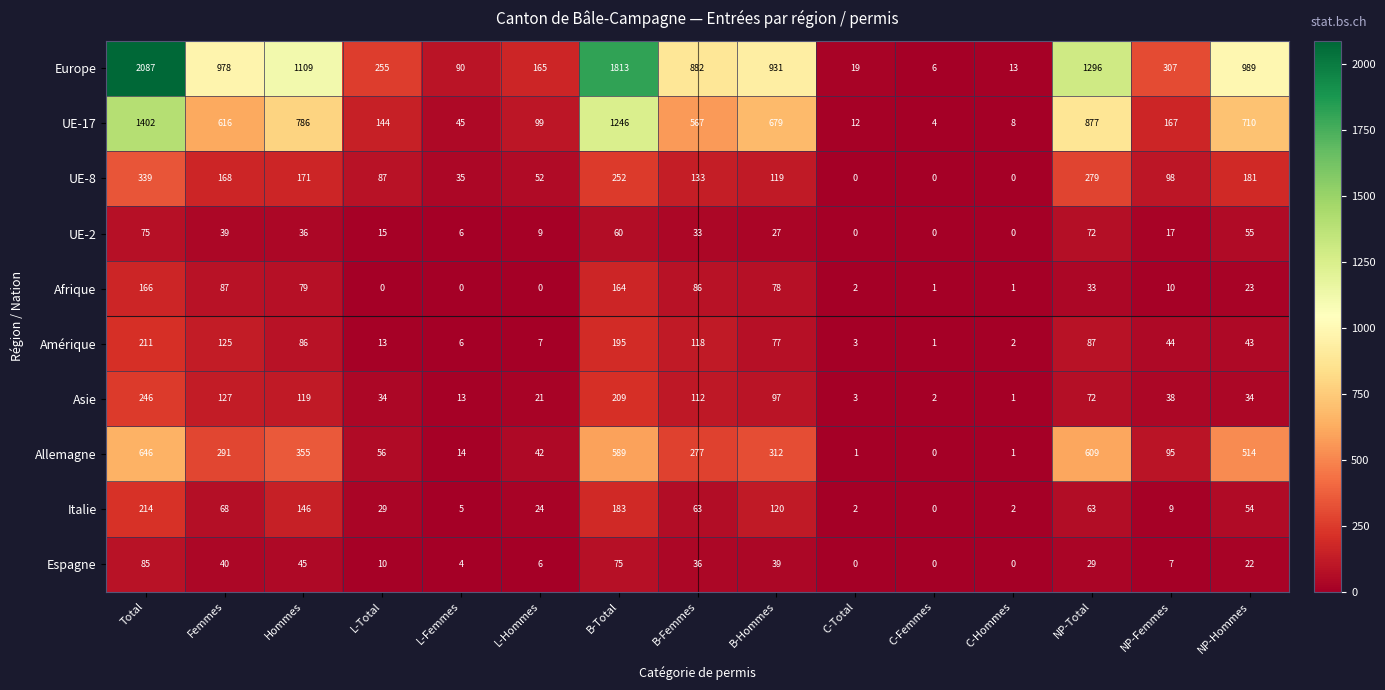

How many positive values does the UE-2 series have?

12